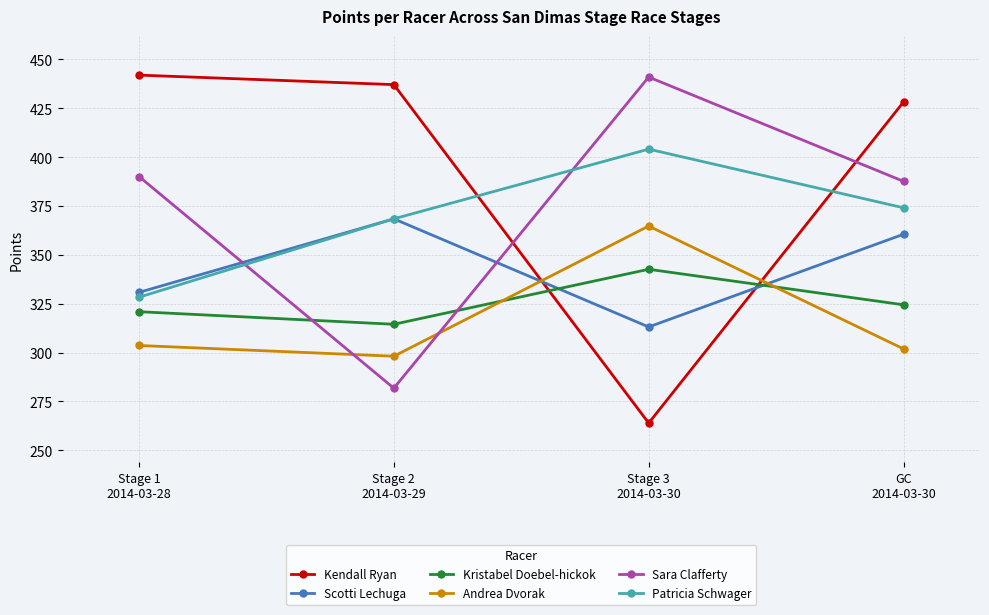

The Kristabel Doebel-hickok series shows 314.5 at Stage 2
2014-03-29. True or false?

True